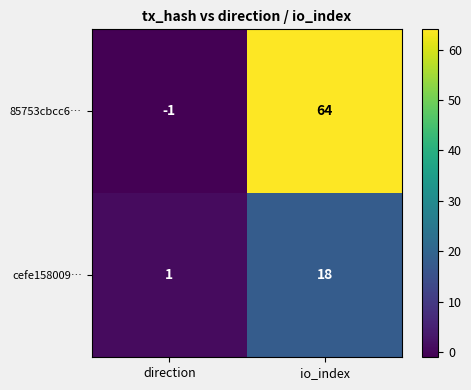

Reading left to right, list all the values displayed in this chart.

85753cbcc6…: direction=-1	io_index=64
cefe158009…: direction=1	io_index=18